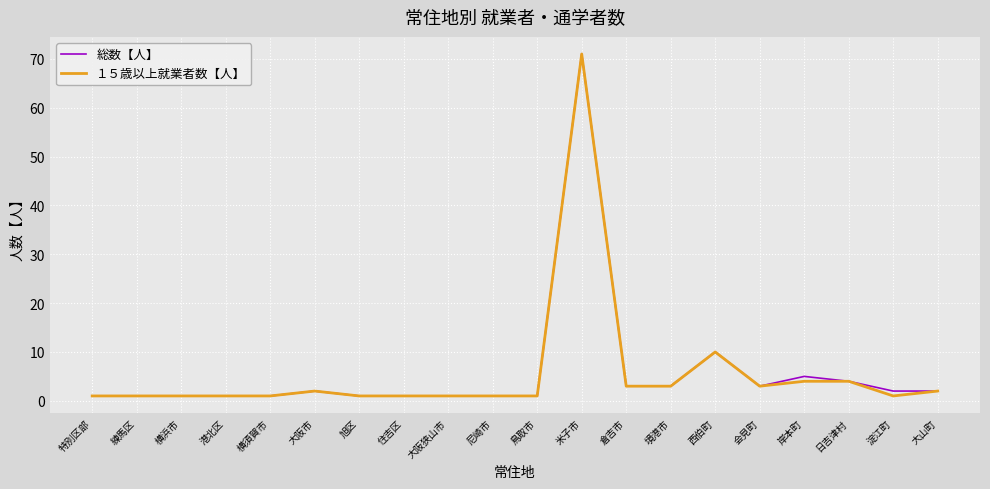

What is the highest value of the １５歳以上就業者数【人】 series?

71